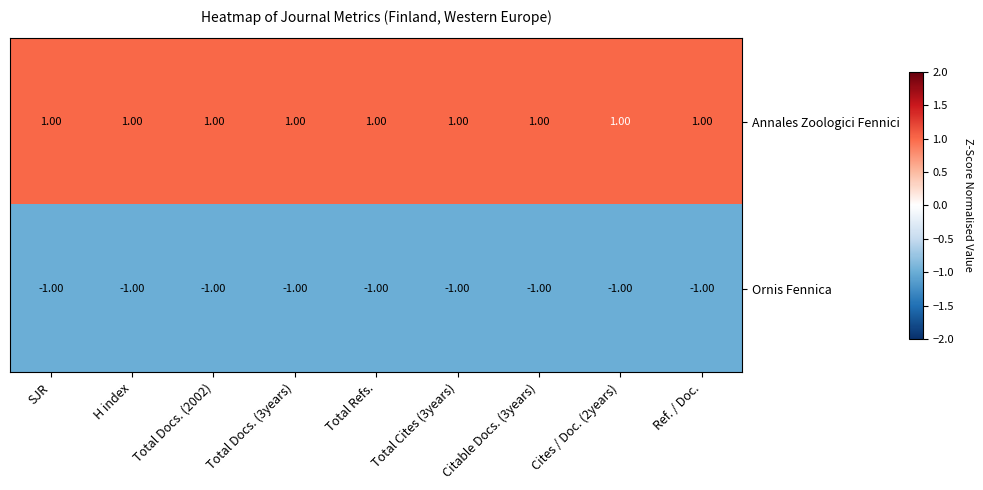

Is the value of Annales Zoologici Fennici at Total Refs. greater than the value of Ornis Fennica at Total Cites (3years)?

Yes